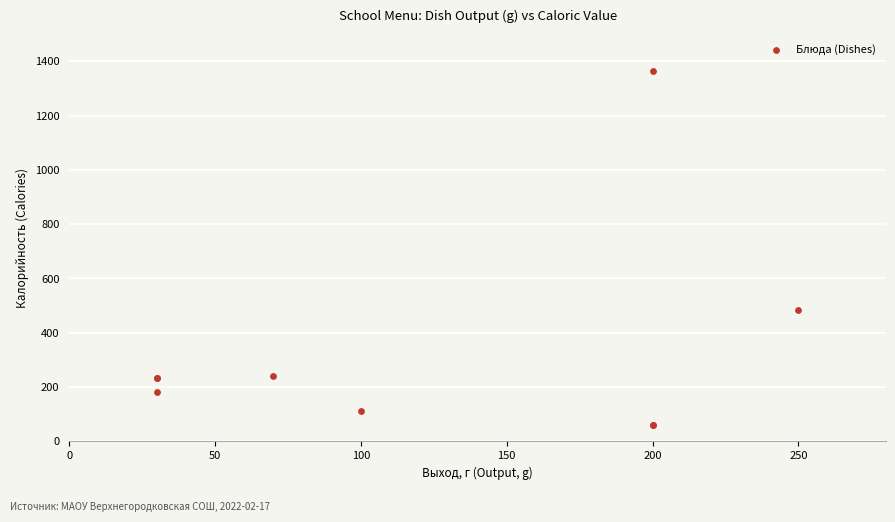

What Y value in the scatter plot is closest to 712?

485